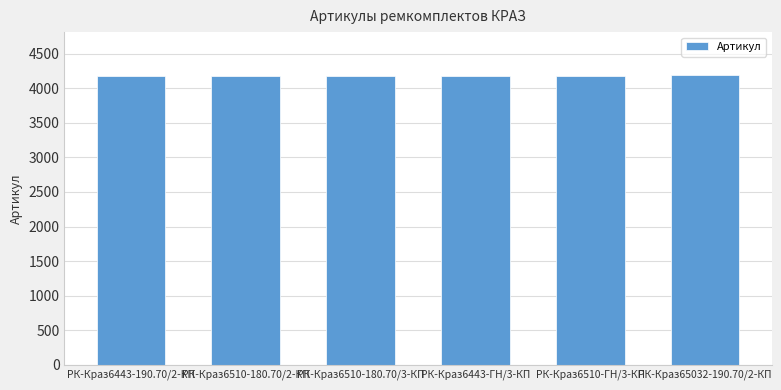

The value at РК-Краз6510-ГН/3-КП is 6508. True or false?

False